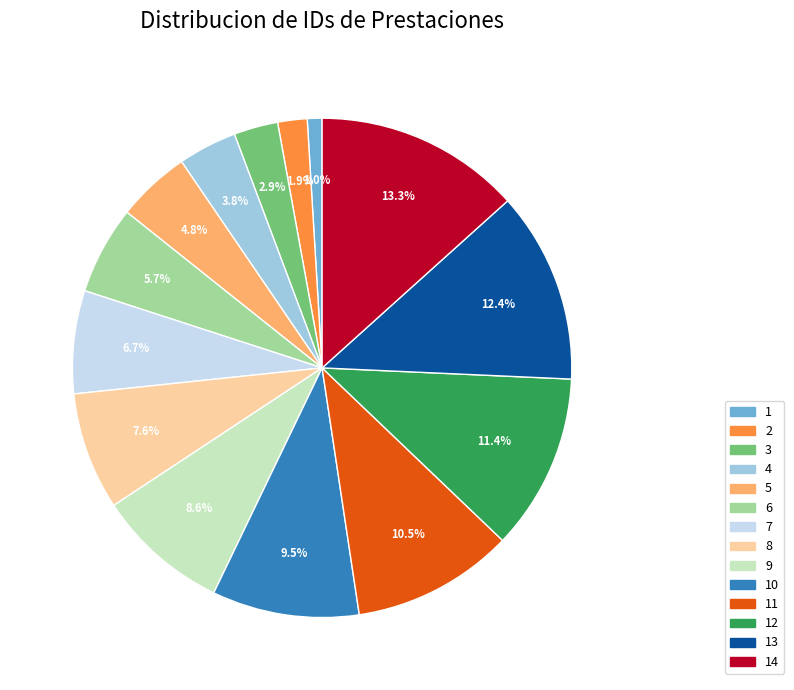

What percentage is the 4 slice, to the nearest percent?

4%